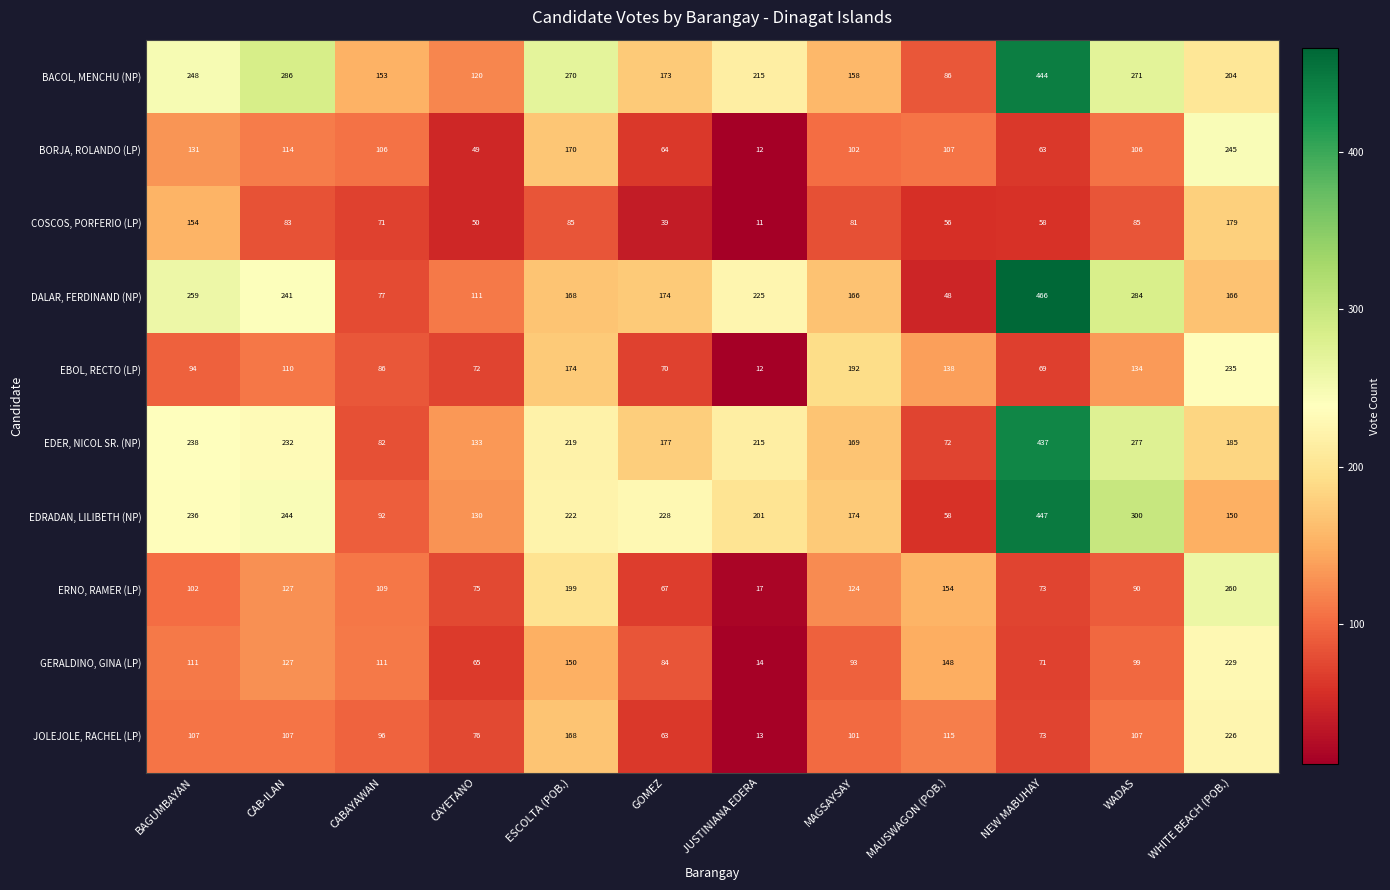

Is it true that JOLEJOLE, RACHEL (LP) equals 103 at CAYETANO?

False